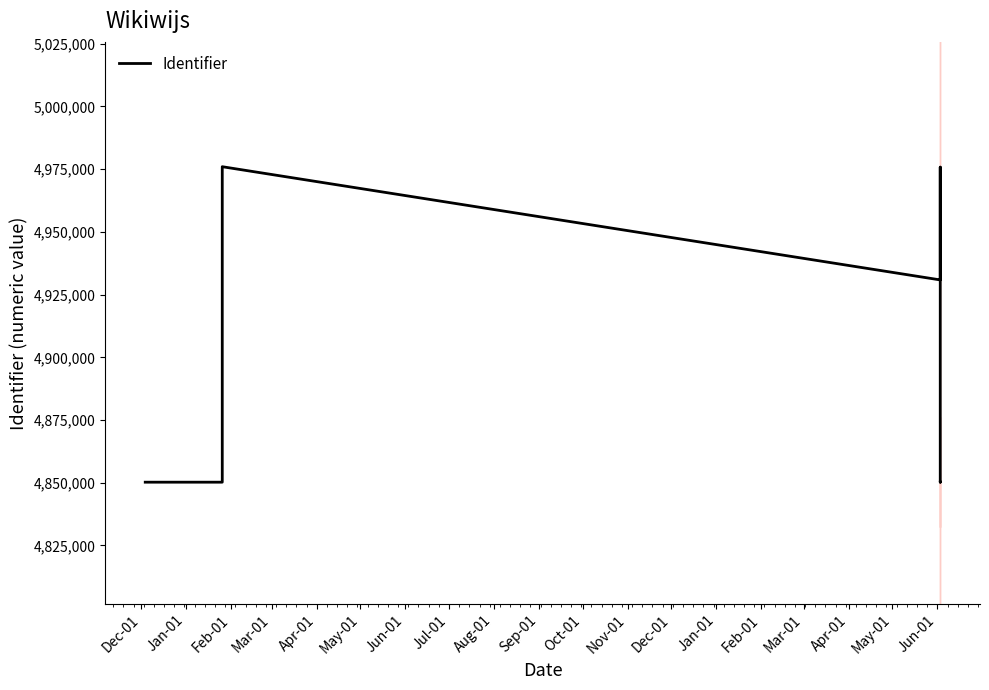

How many series are shown in this chart?

1